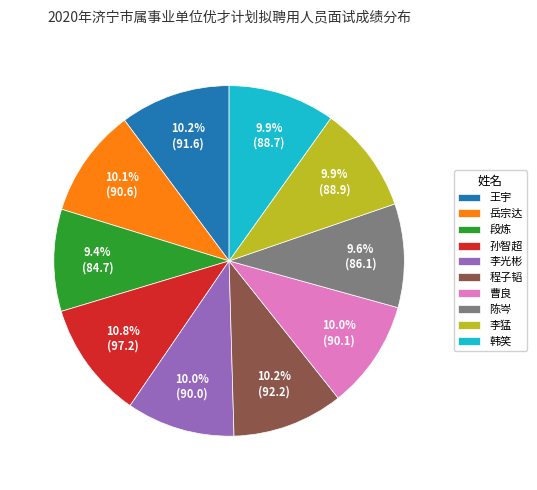

What is the largest slice in the pie chart?

孙智超